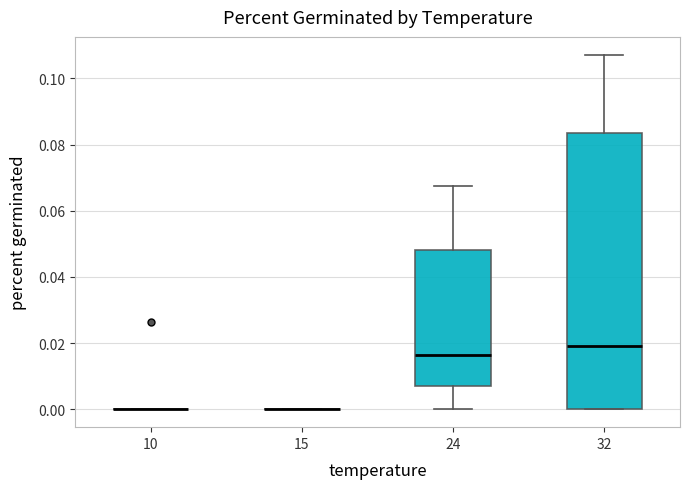

Reading left to right, read every box against the y-axis: the position of its median line, the range the box covers, and the ends of its whiskers. The values are not printed on the chart, so give them approximately, as read against the axis.

10: box collapsed to a line at 0.000, whiskers 0.000 to 0.000
15: box collapsed to a line at 0.000, whiskers 0.000 to 0.000
24: median 0.016, box 0.006 to 0.048, whiskers 0.000 to 0.068
32: median 0.020, box 0.000 to 0.084, whiskers 0.000 to 0.108